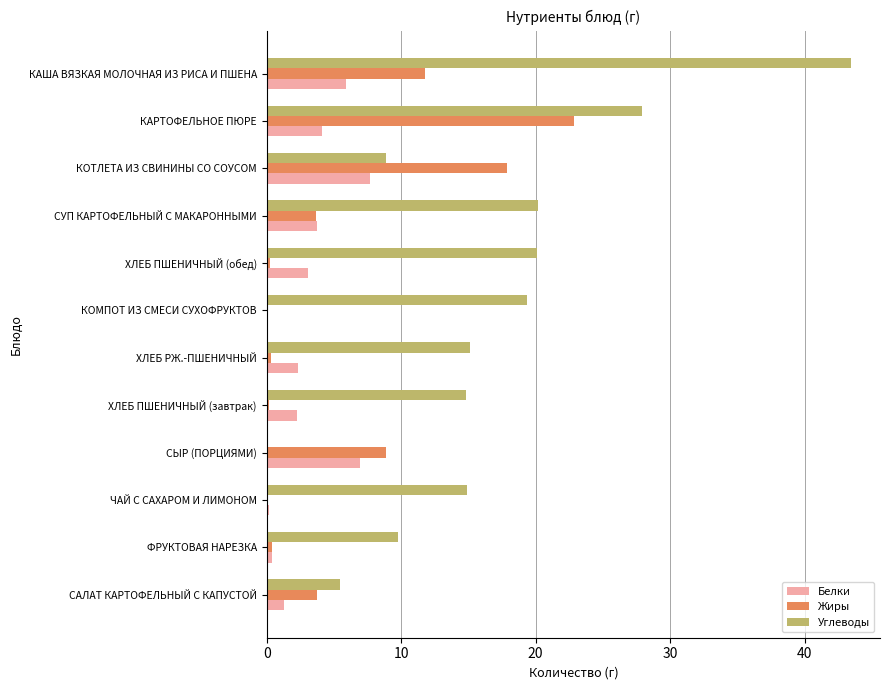

Which series changed the most between СЫР (ПОРЦИЯМИ) and КОМПОТ ИЗ СМЕСИ СУХОФРУКТОВ?

Углеводы